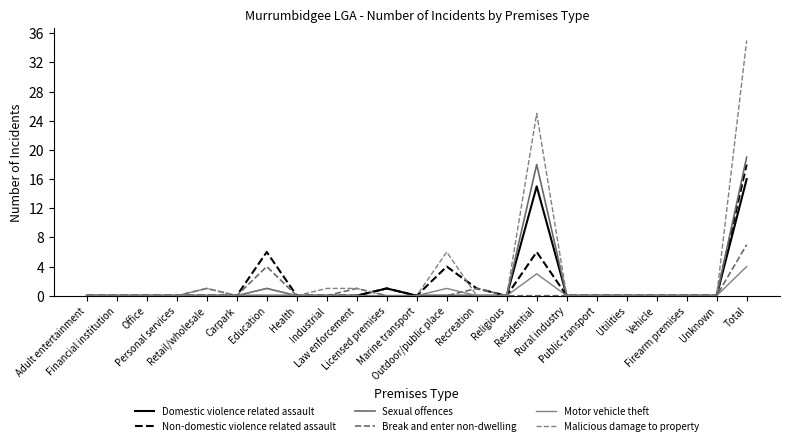

Where is the first local maximum for Sexual offences?

Education